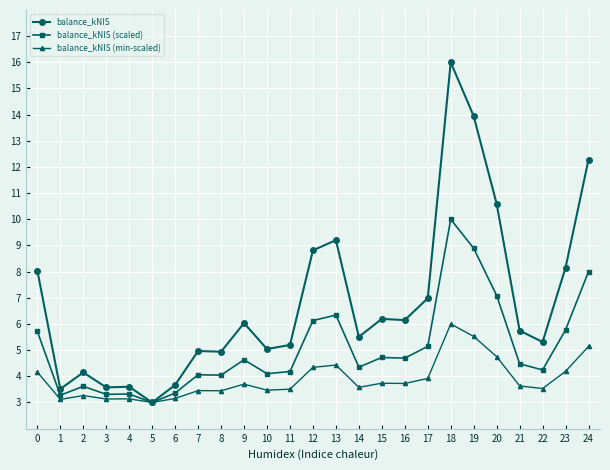

How many lines are shown in the chart?

3